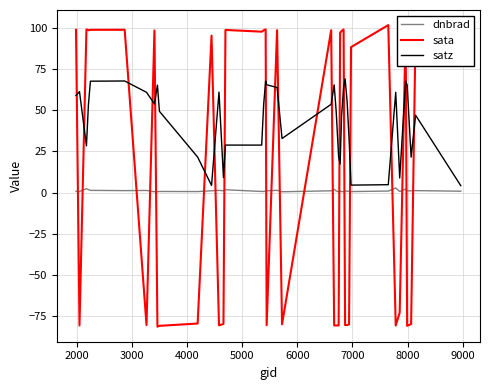

In sata, how many points are higher than both neighbors (excluding endpoints)?

13